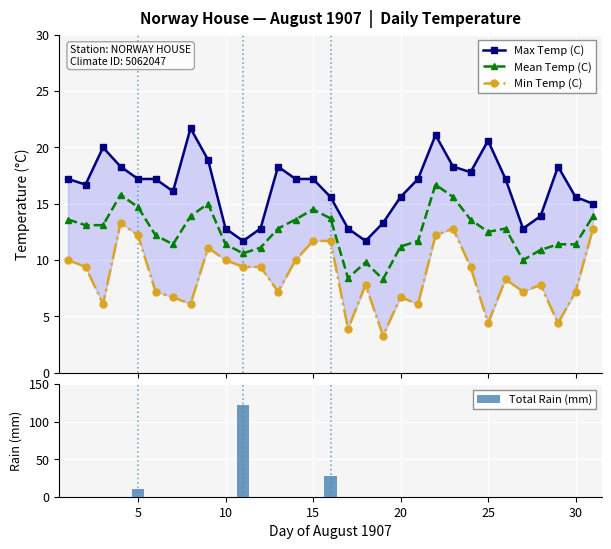

What is the highest value of the Mean Temp (C) series?

16.7